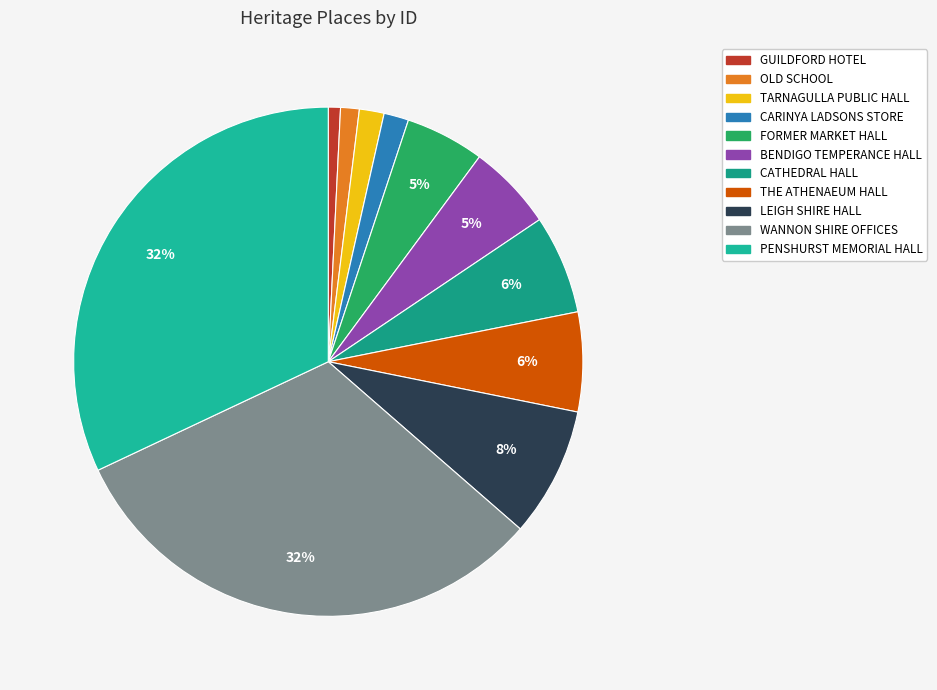

How many slices are in this pie chart?

11